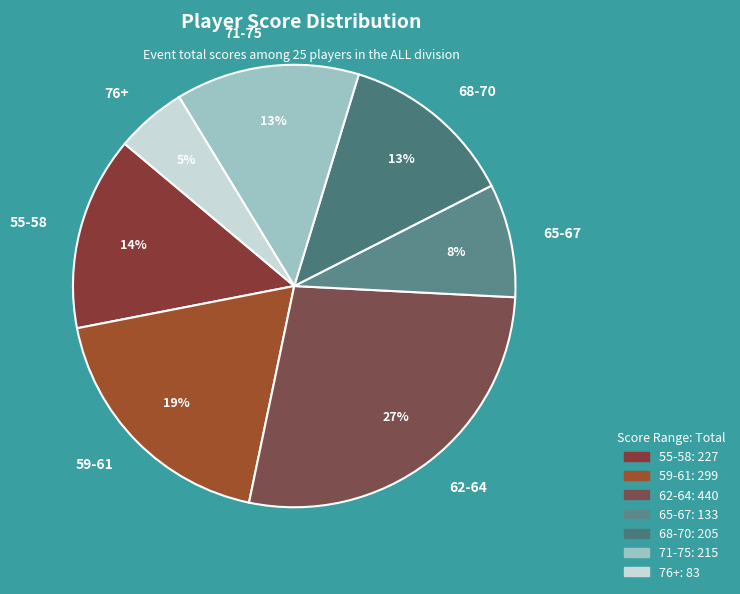

Is it true that 62-64 is 33% of the pie?

False